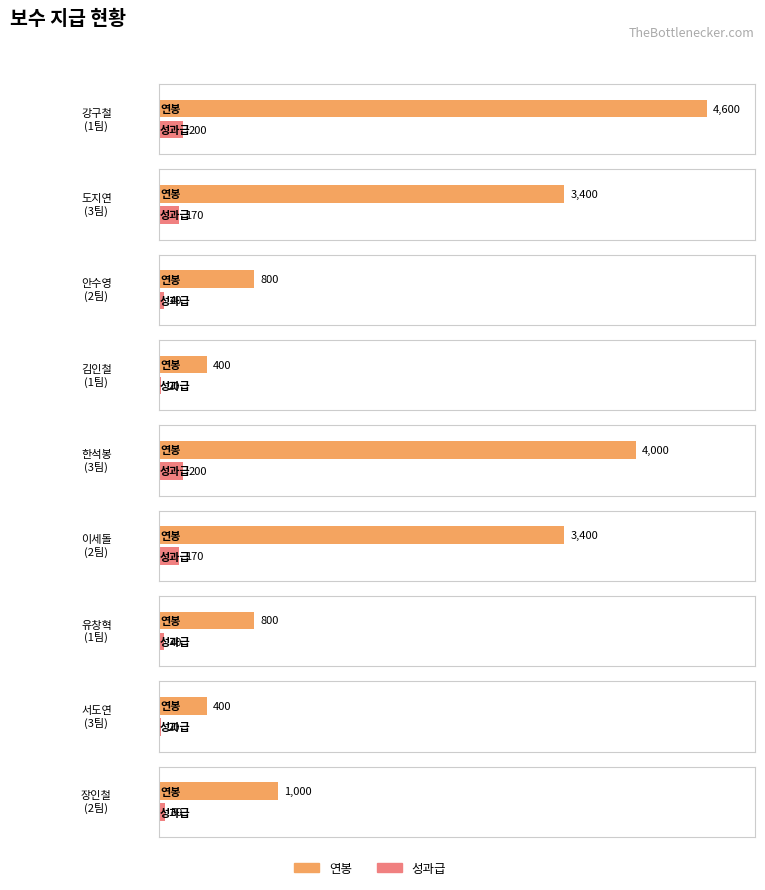

Rank the categories by 연봉 value from lowest to highest.

김인철, 서도연, 안수영, 유창혁, 장인철, 도지연, 이세돌, 한석봉, 강구철